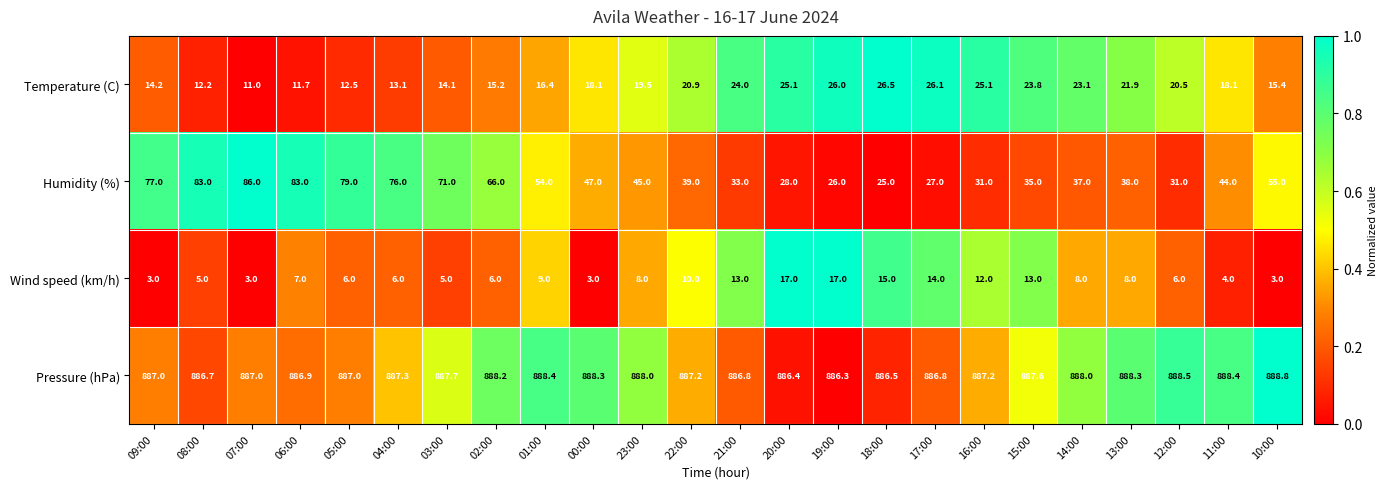

Rank the series by their maximum value, from highest to lowest.

Pressure (hPa), Humidity (%), Temperature (C), Wind speed (km/h)